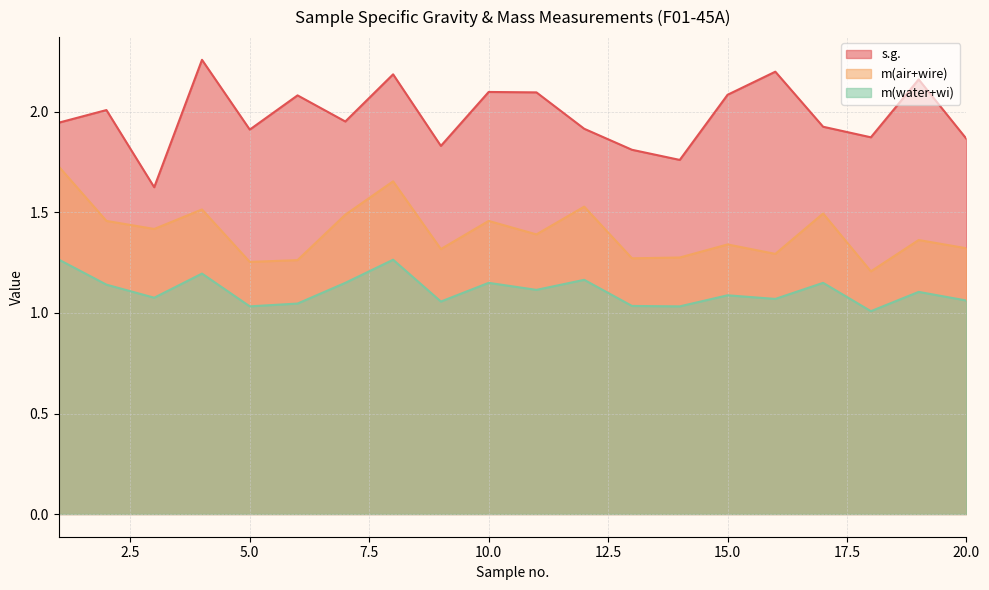

Reading left to right, extract all data points from this chart.

s.g.: 1=1.9	2=2.0	3=1.6	4=2.3	5=1.9	6=2.1	7=2.0	8=2.2	9=1.8	10=2.1	11=2.1	12=1.9	13=1.8	14=1.8	15=2.1	16=2.2	17=1.9	18=1.9	19=2.2	20=1.9
m(air+wire): 1=1.7	2=1.5	3=1.4	4=1.5	5=1.3	6=1.3	7=1.5	8=1.7	9=1.3	10=1.5	11=1.4	12=1.5	13=1.3	14=1.3	15=1.3	16=1.3	17=1.5	18=1.2	19=1.4	20=1.3
m(water+wi): 1=1.3	2=1.1	3=1.1	4=1.2	5=1.0	6=1.0	7=1.1	8=1.3	9=1.1	10=1.1	11=1.1	12=1.2	13=1.0	14=1.0	15=1.1	16=1.1	17=1.1	18=1.0	19=1.1	20=1.1